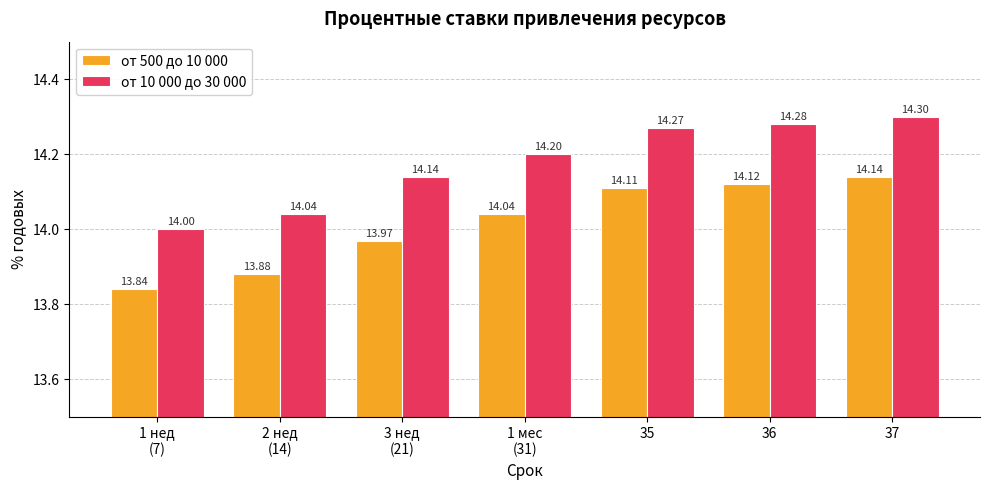

Is the value of от 10 000 до 30 000 at 36 greater than the value of от 500 до 10 000 at 37?

Yes